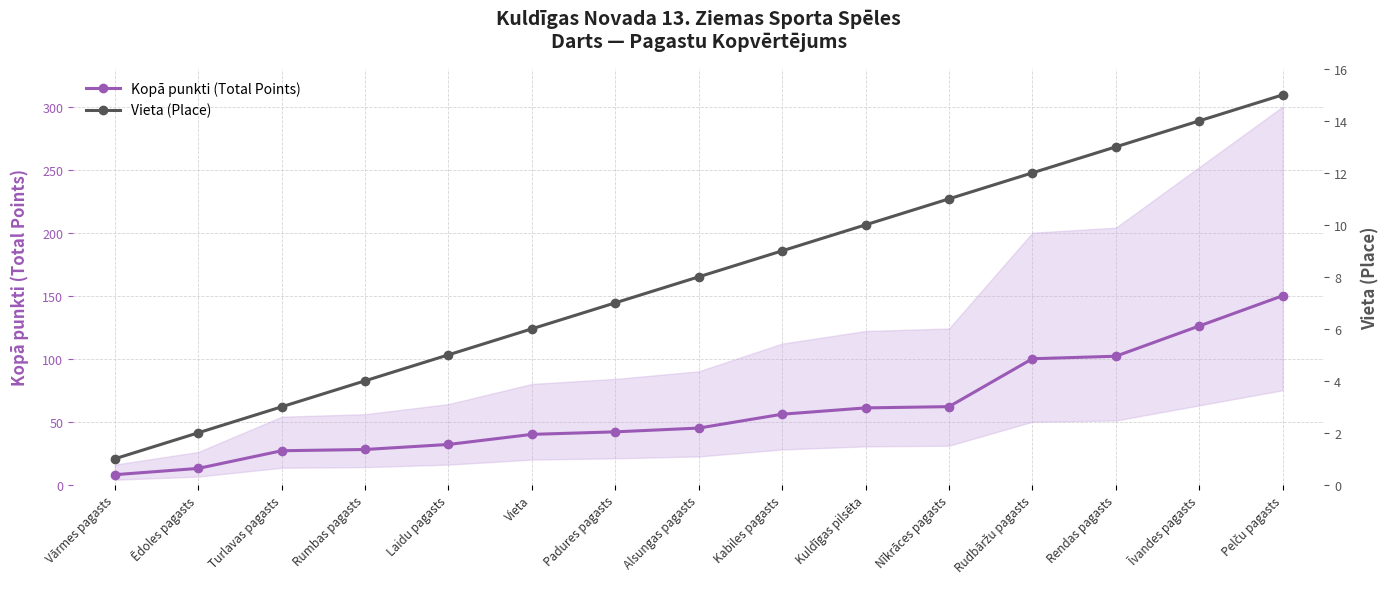

At which label is Vieta (Place) closest to 8?

Alsungas pagasts